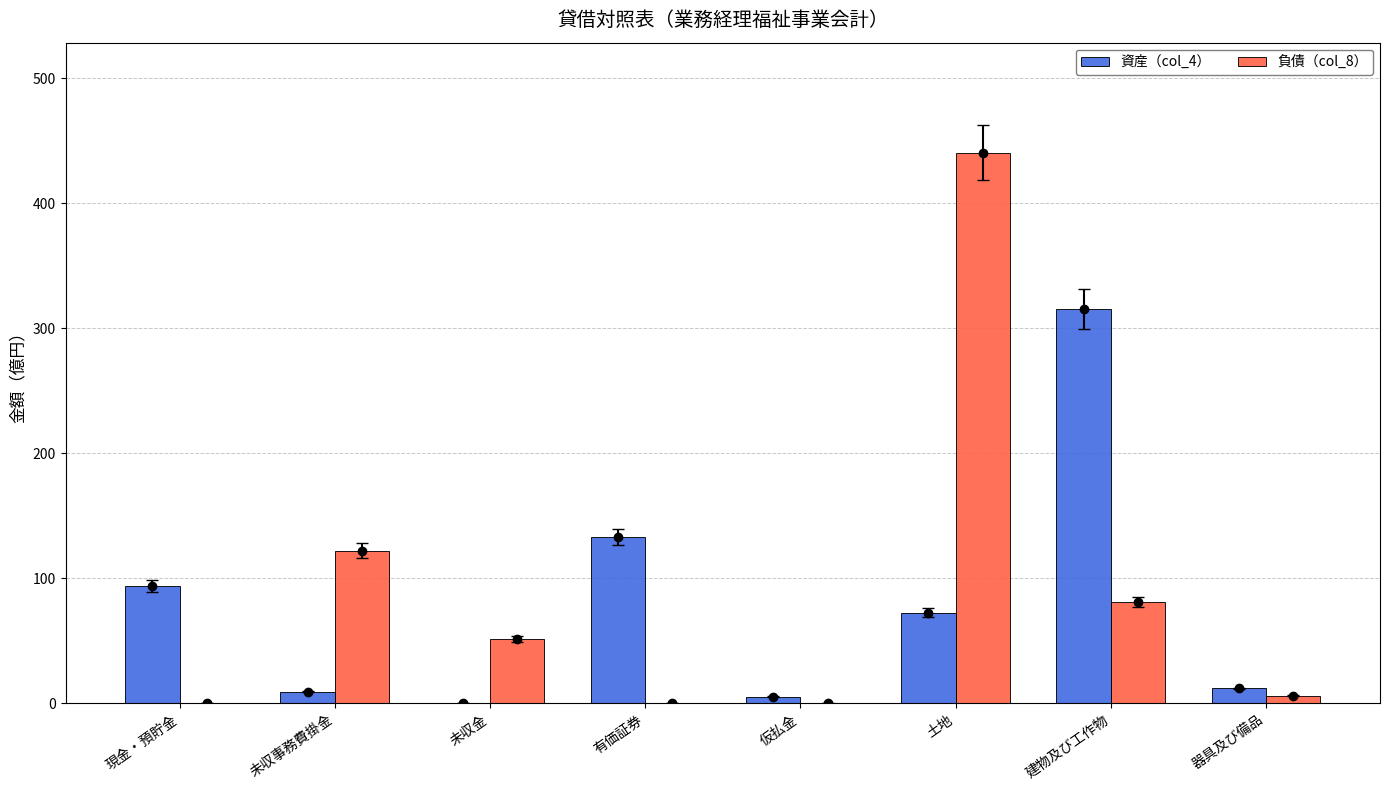

Which series has the largest total across all categories?

負債（col_8）